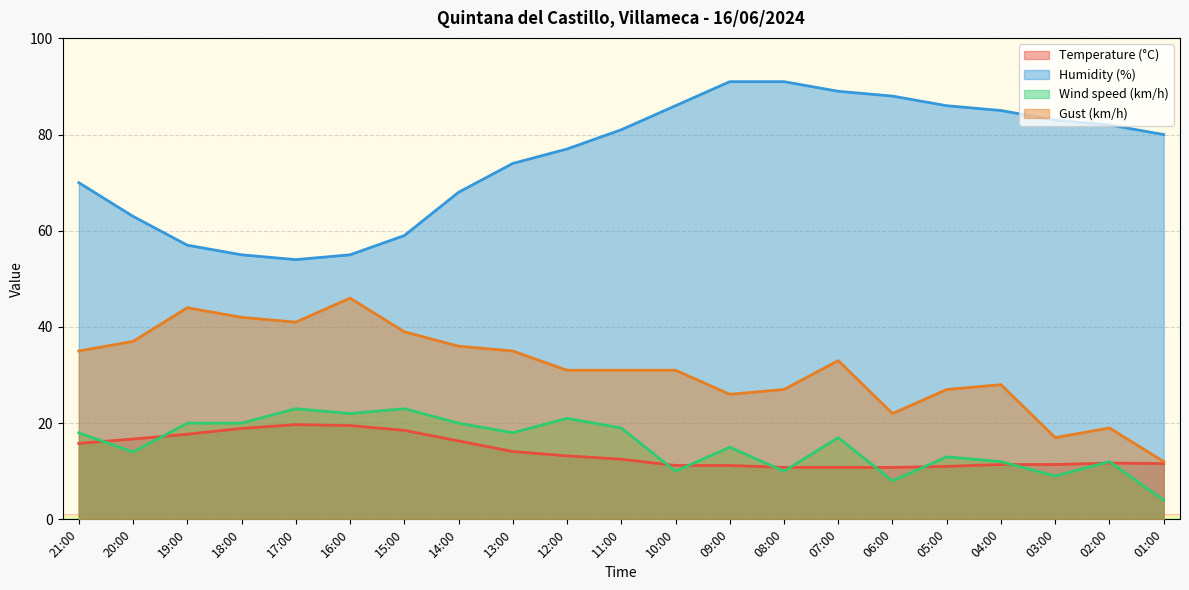

What is the greatest value displayed?

91.0